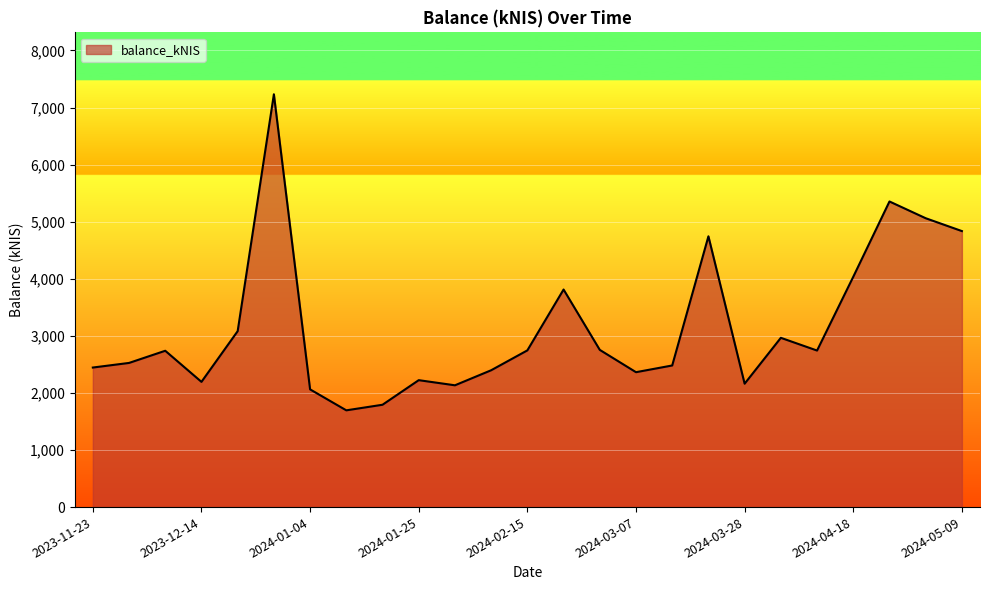

What is the difference between the maximum and minimum values?

5536.8